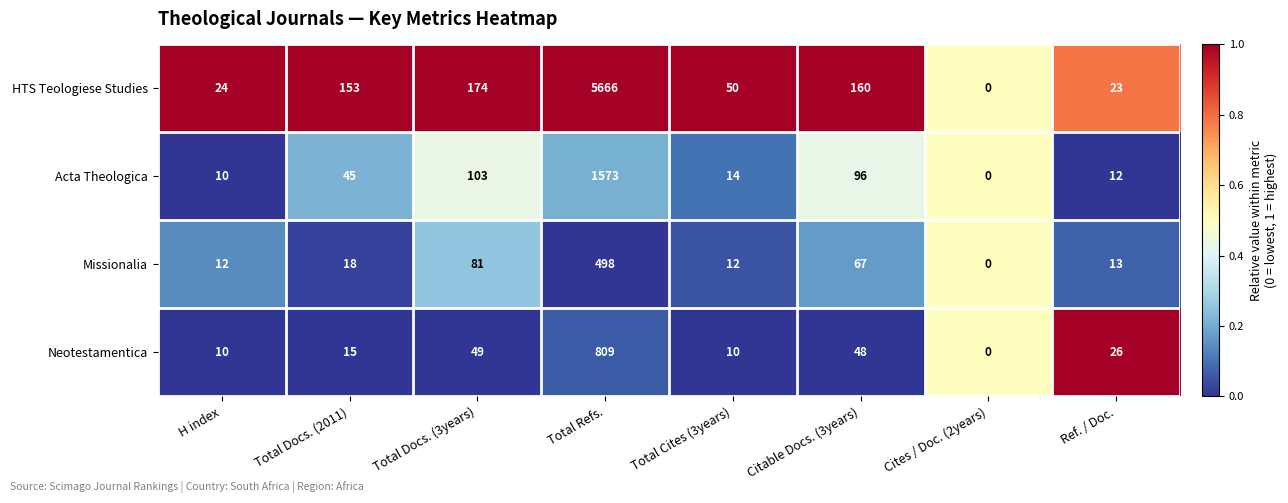

How many data points in Missionalia are less than 18?

4